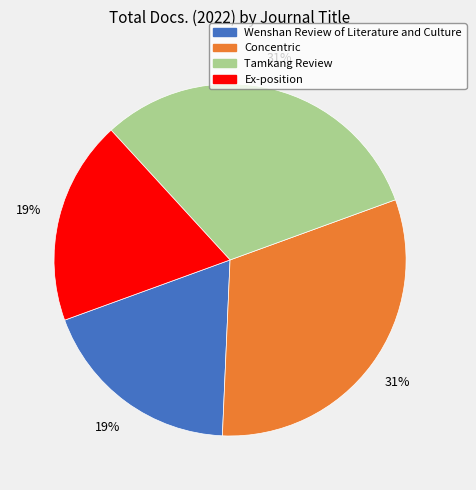

Between Tamkang Review and Ex-position, which is larger?

Tamkang Review